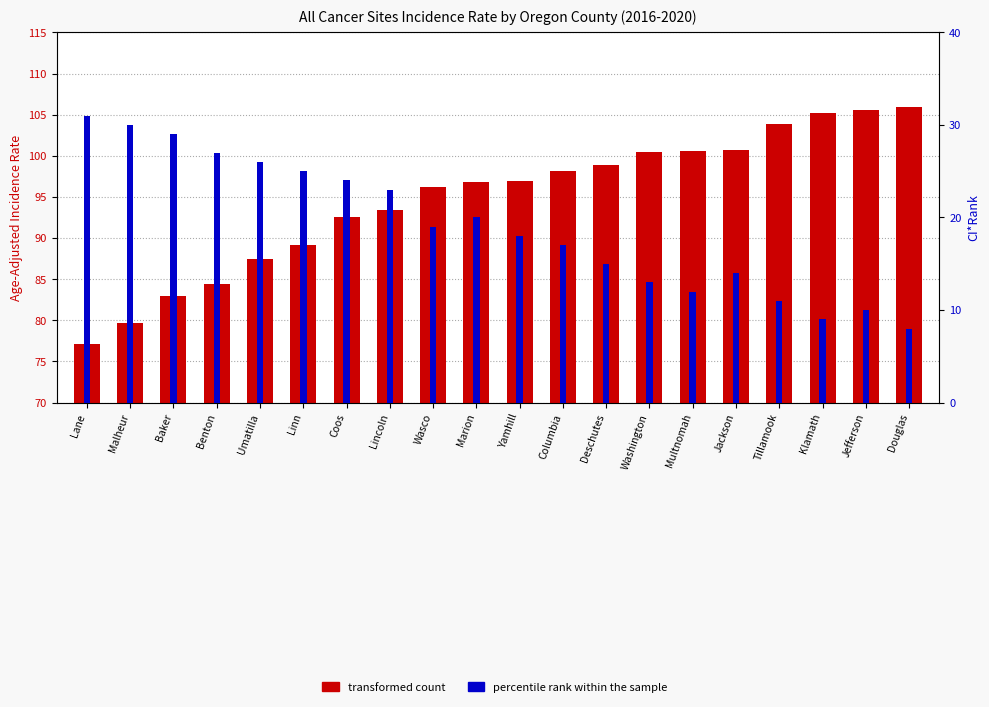

Reading left to right, transcribe all the data shown in this chart.

transformed count: Lane=77.1	Malheur=79.7	Baker=82.9	Benton=84.4	Umatilla=87.4	Linn=89.2	Coos=92.6	Lincoln=93.4	Wasco=96.2	Marion=96.8	Yamhill=96.9	Columbia=98.2	Deschutes=98.9	Washington=100.5	Multnomah=100.6	Jackson=100.7	Tillamook=103.9	Klamath=105.2	Jefferson=105.6	Douglas=105.9
percentile rank within the sample: Lane=31.0	Malheur=30.0	Baker=29.0	Benton=27.0	Umatilla=26.0	Linn=25.0	Coos=24.0	Lincoln=23.0	Wasco=19.0	Marion=20.0	Yamhill=18.0	Columbia=17.0	Deschutes=15.0	Washington=13.0	Multnomah=12.0	Jackson=14.0	Tillamook=11.0	Klamath=9.0	Jefferson=10.0	Douglas=8.0